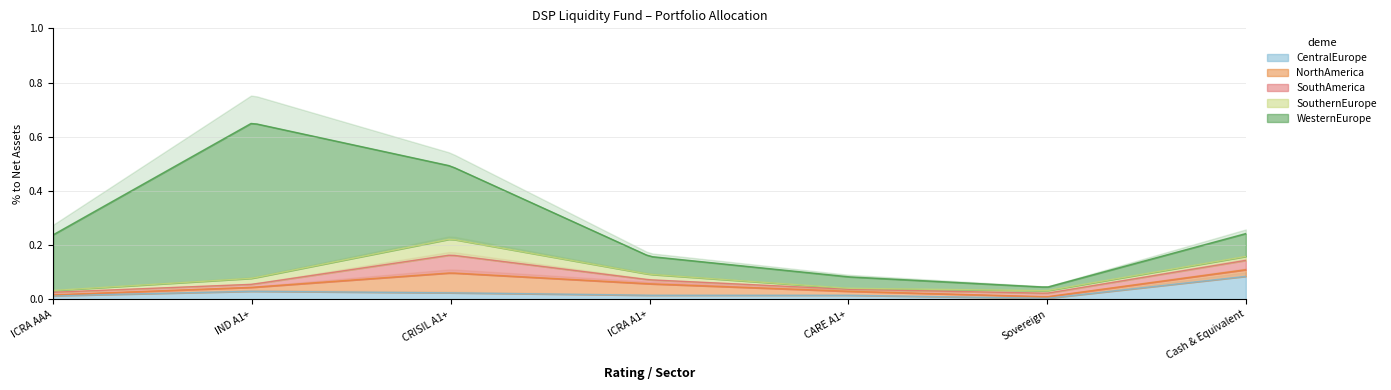

What is the difference between the maximum and minimum values in the WesternEurope series?

0.6